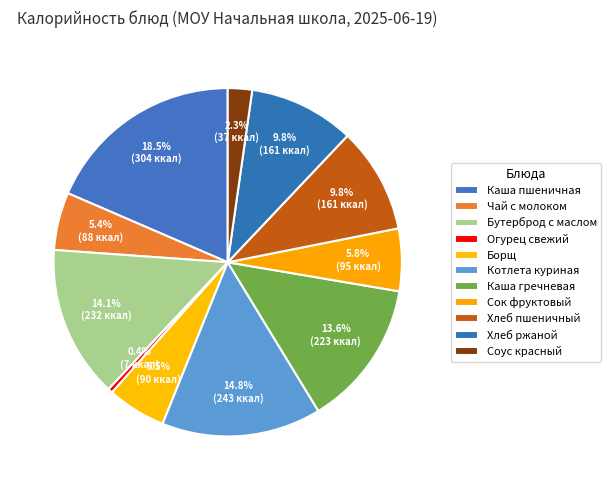

How many slices are in this pie chart?

11